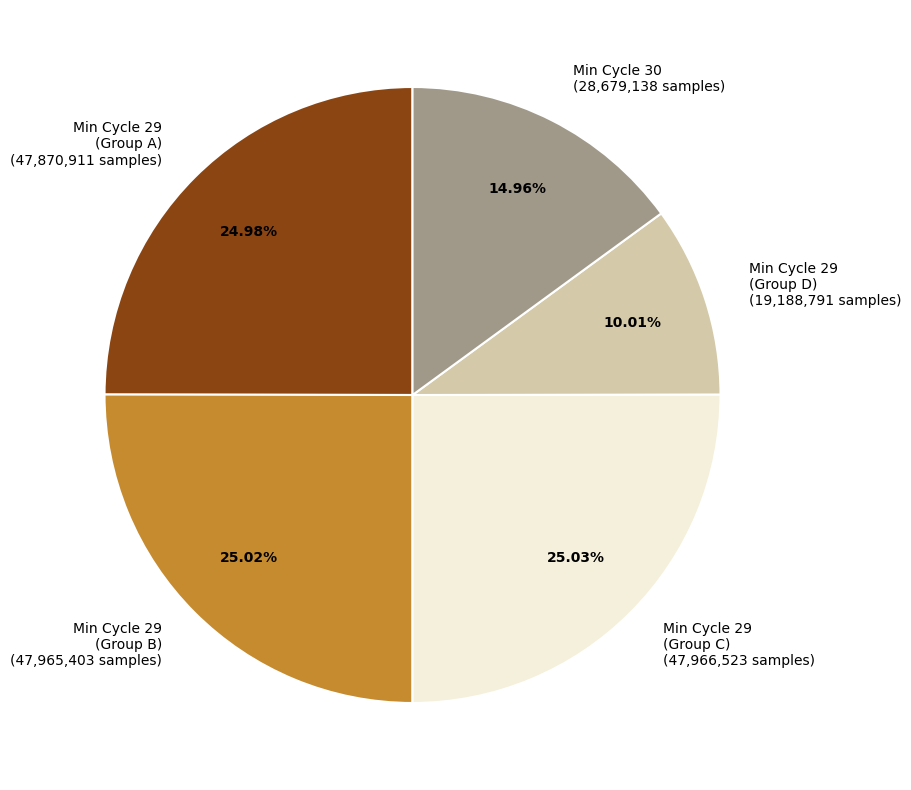

Is Min Cycle 30 (28,679,138 samples) the majority of the pie?

No